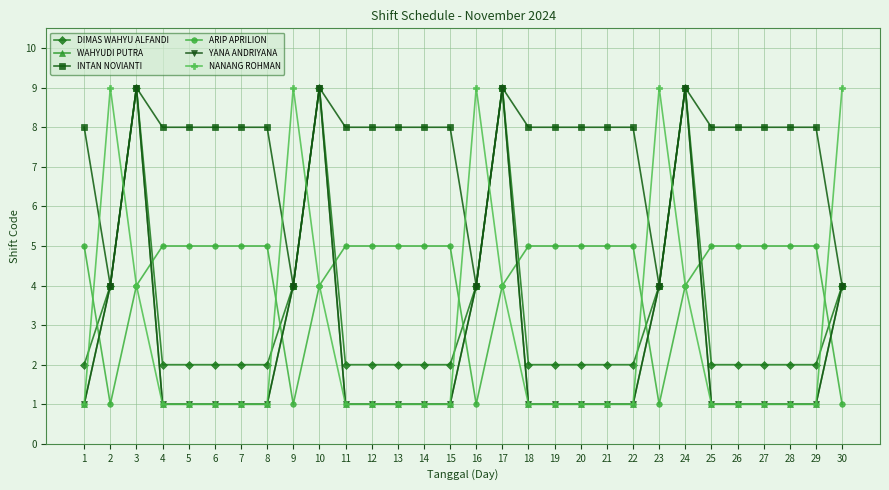

Does the chart have visible grid lines?

Yes